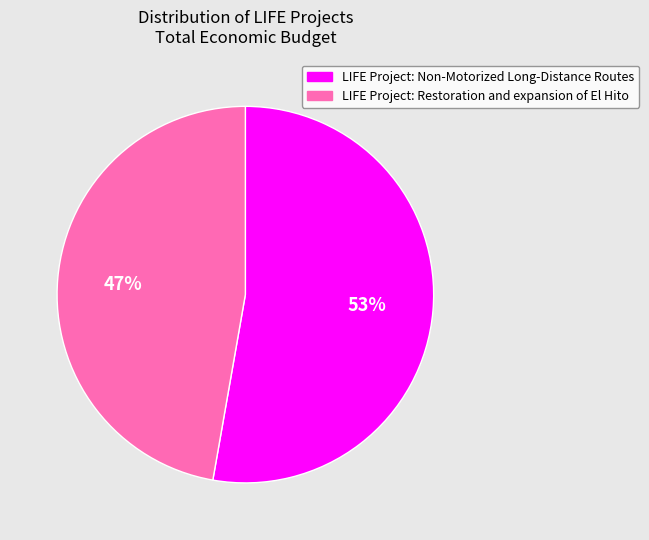

Which slice is the largest?

LIFE Project: Non-Motorized Long-Distance Routes